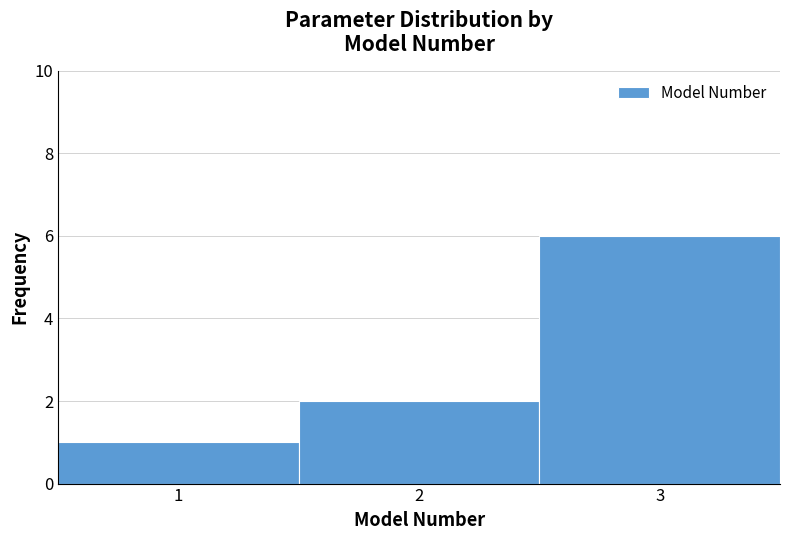

Reading left to right, transcribe this chart: for each bar, give the range it covers on the x-axis and its height. The values are not printed on the chart, so give them approximately, as read against the axis.

0.5 to 1.5: 1
1.5 to 2.5: 2
2.5 to 3.5: 6